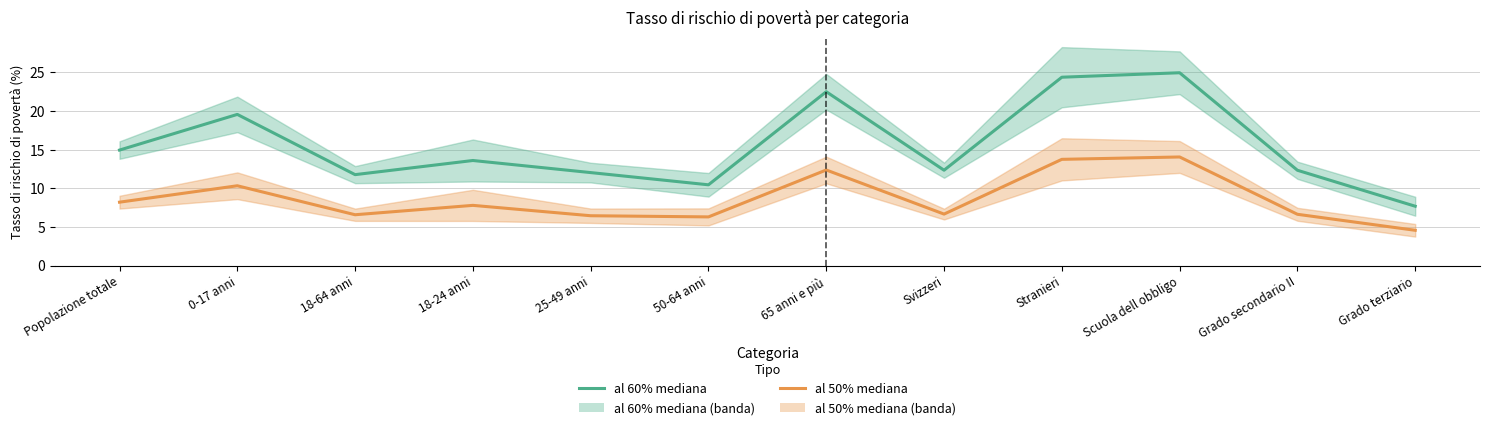

What is the difference between the maximum and minimum values in the al 60% mediana series?

17.3